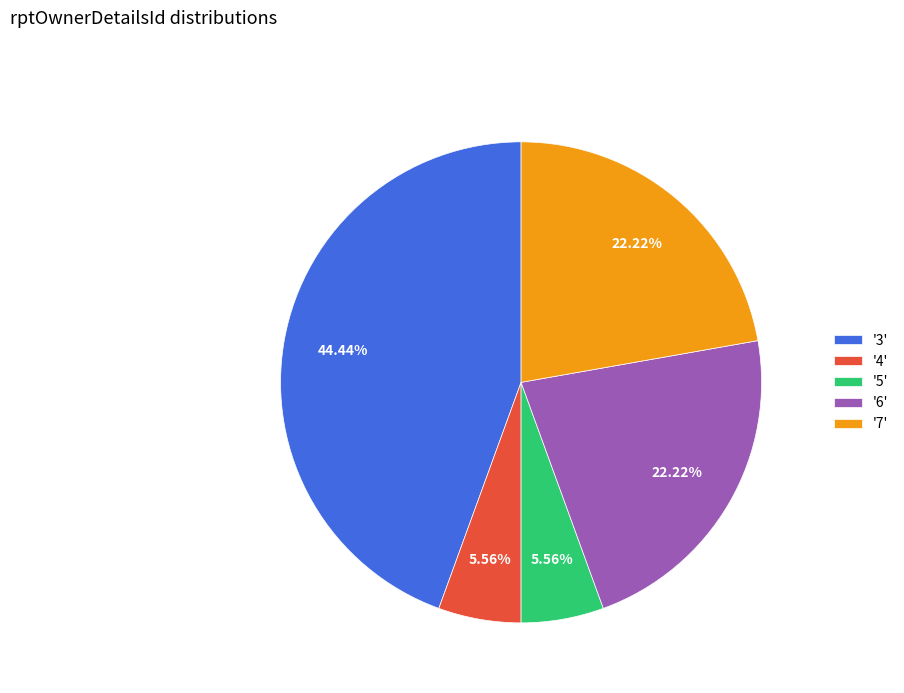

Is there any slice that represents more than half of the pie?

No